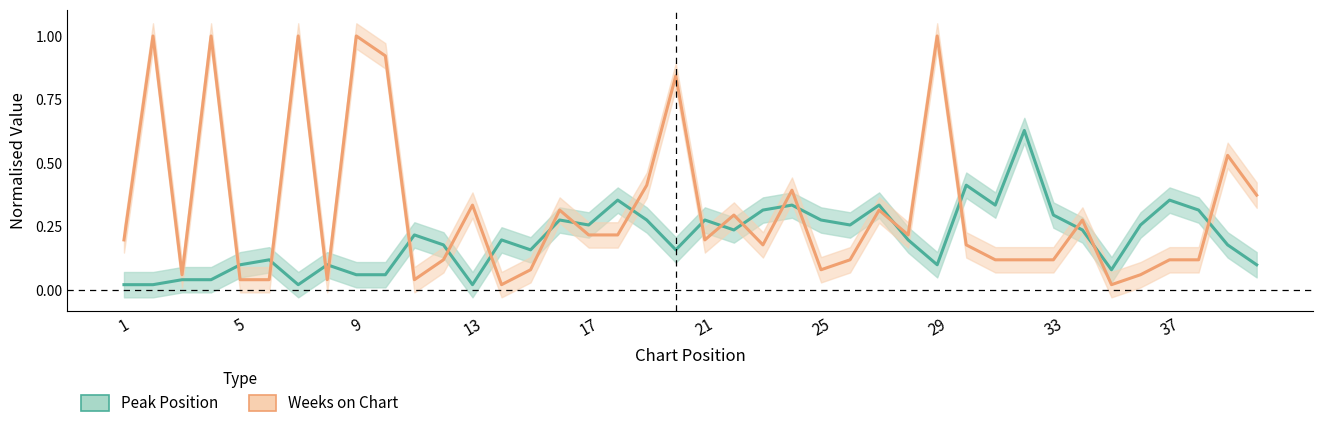

What is the difference between the maximum and minimum values in the Peak Position series?

0.6